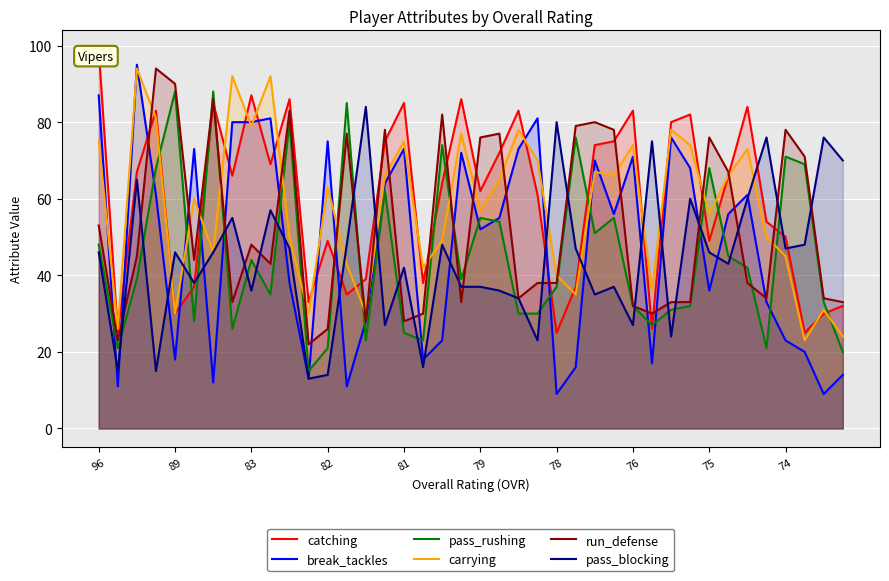

Does the chart display data point markers on the line(s)?

No